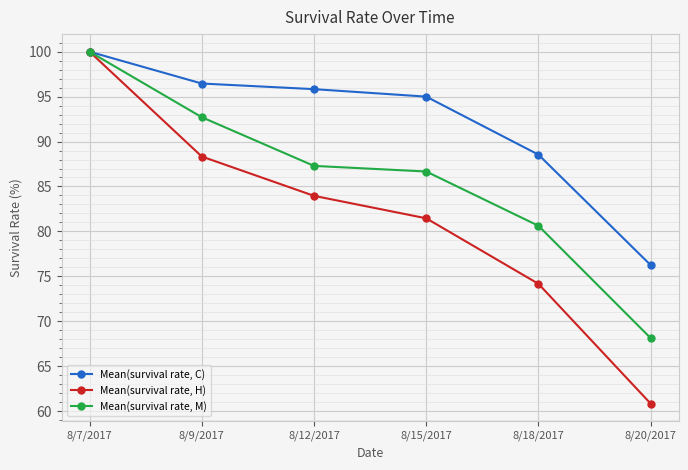

Count the number of data series in this chart.

3